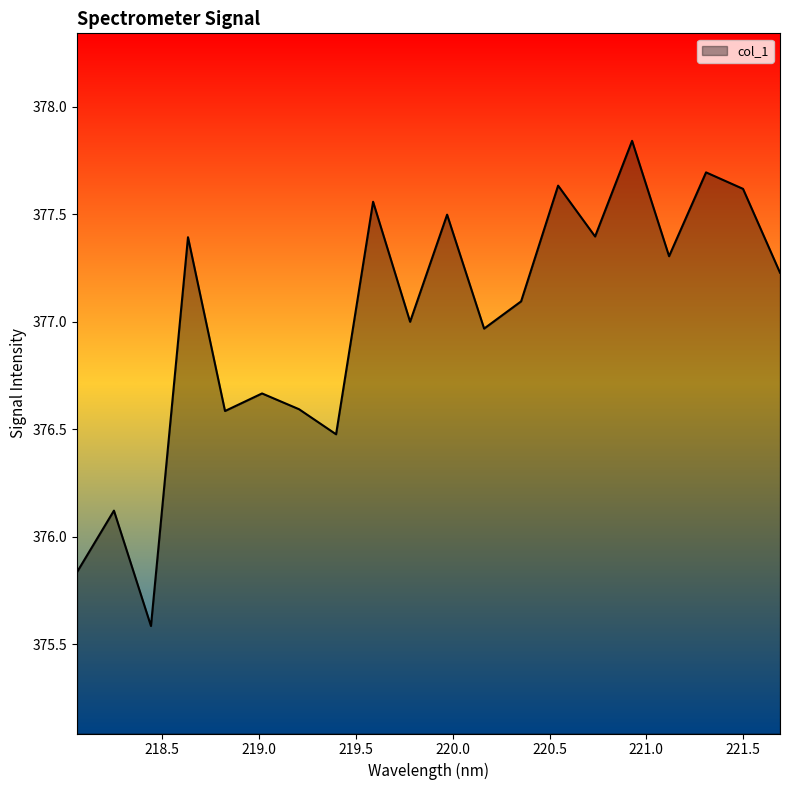

What is the smallest value displayed?

375.6